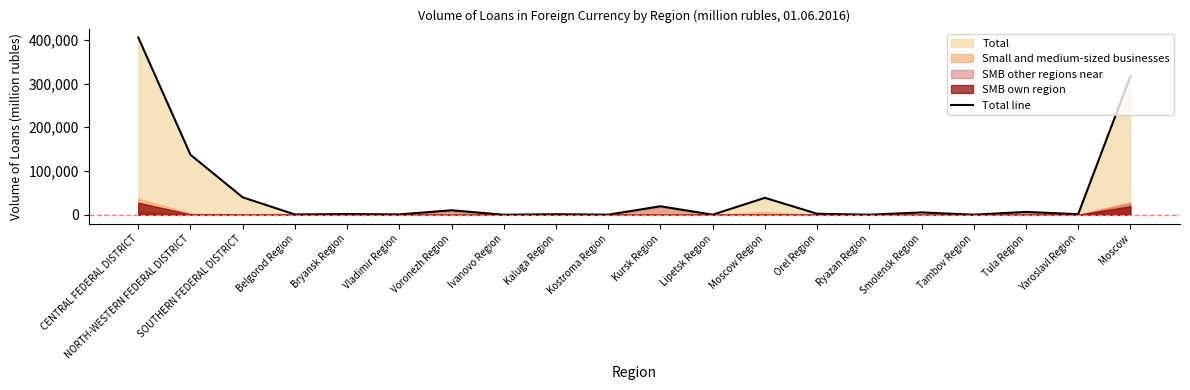

Where does the data first go above 2327?

CENTRAL FEDERAL DISTRICT